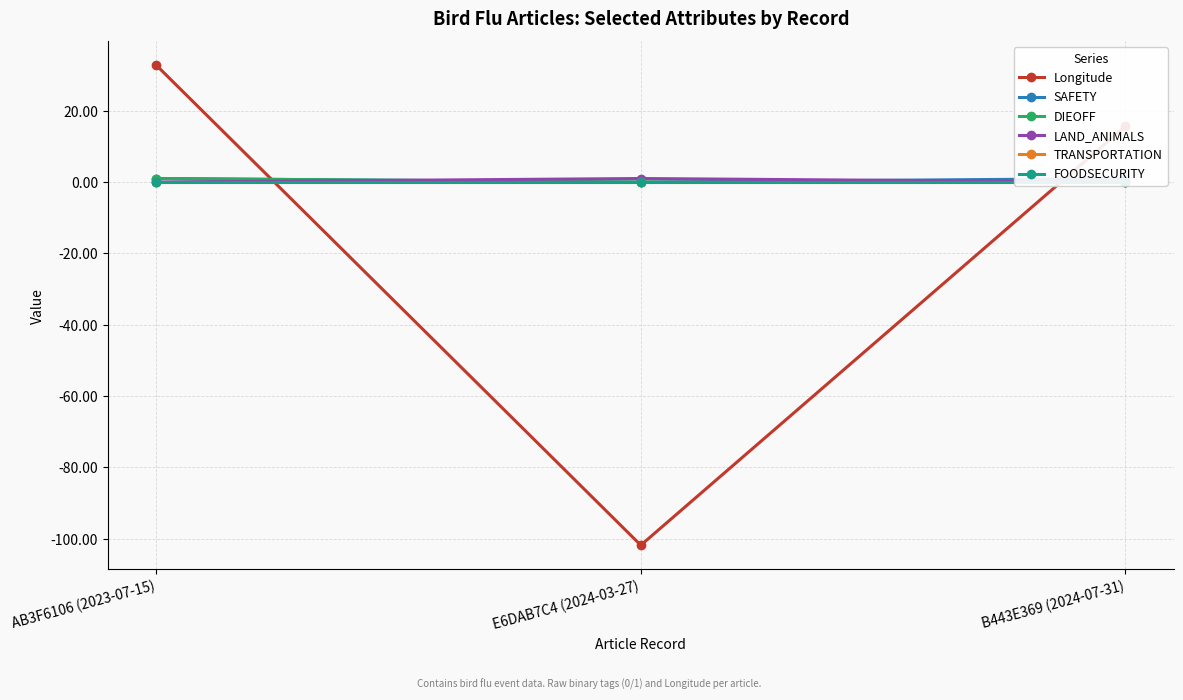

Which has a higher value, AB3F6106 (2023-07-15) or E6DAB7C4 (2024-03-27)?

AB3F6106 (2023-07-15)